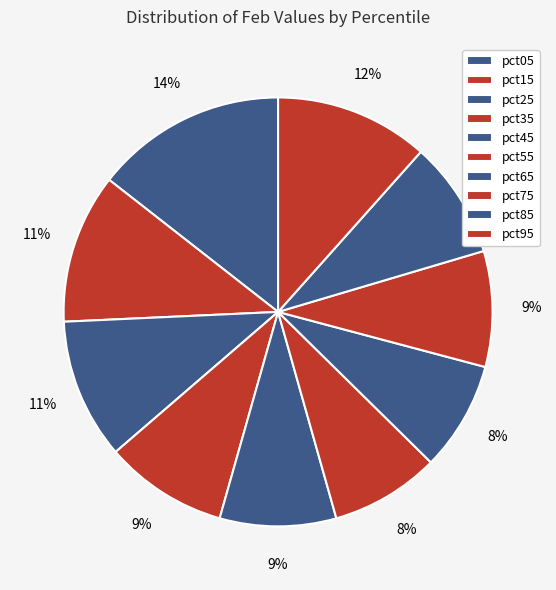

Combined, do pct75 and pct25 account for over 50%?

No